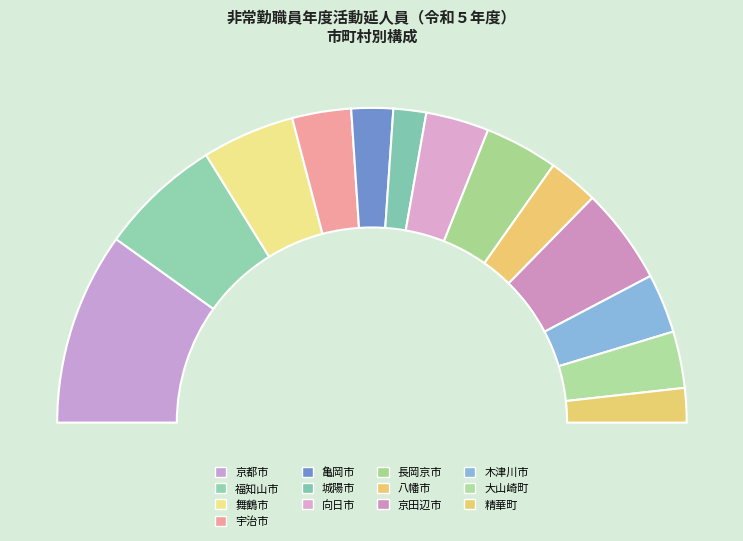

Do 八幡市 and 亀岡市 together represent more than half of the pie?

No